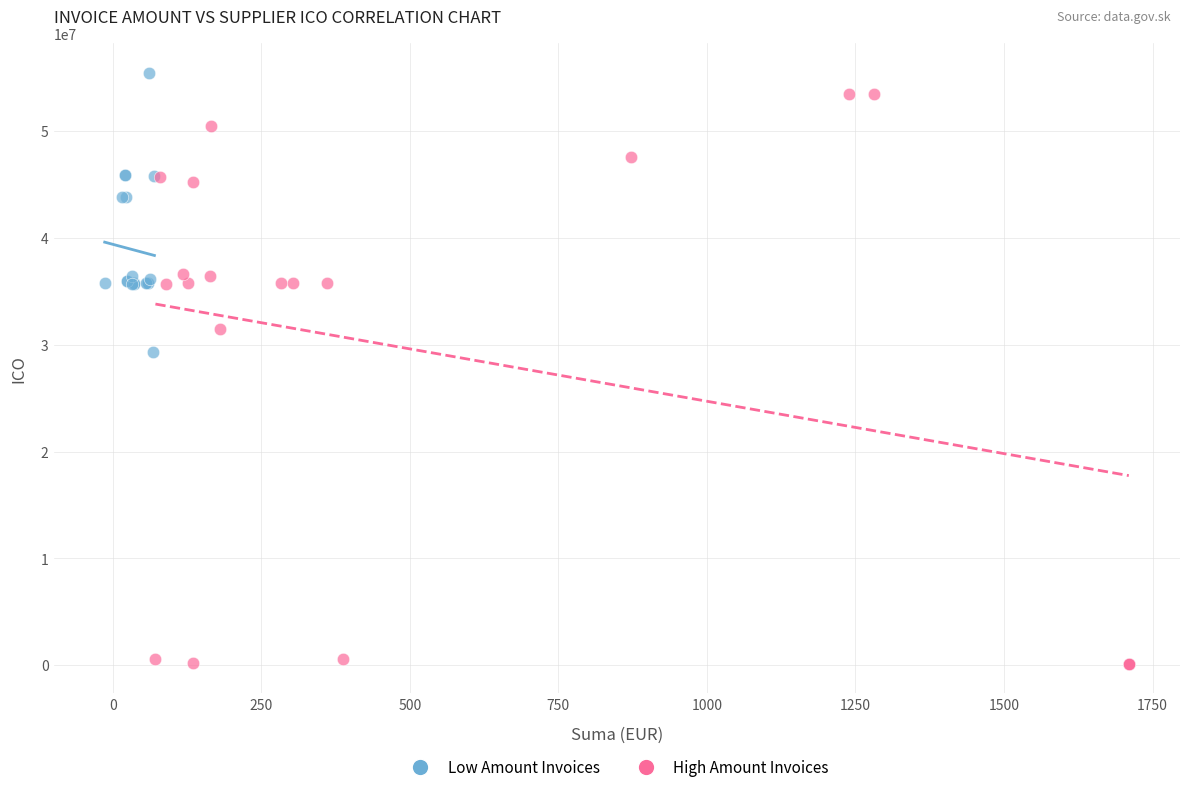

Which series has the largest Y range (max minus min)?

High Amount Invoices